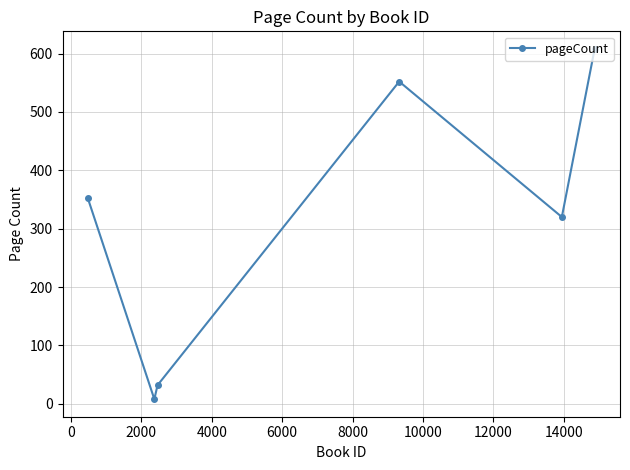

What is the average value?

312